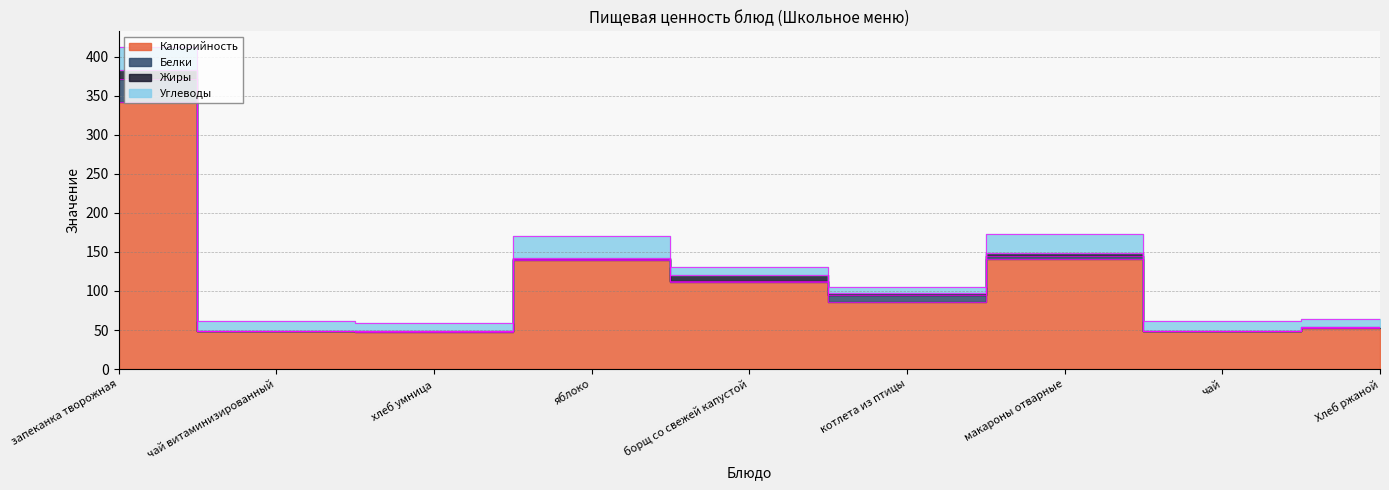

Where is Углеводы nearest to the value 18?

чай витаминизированный